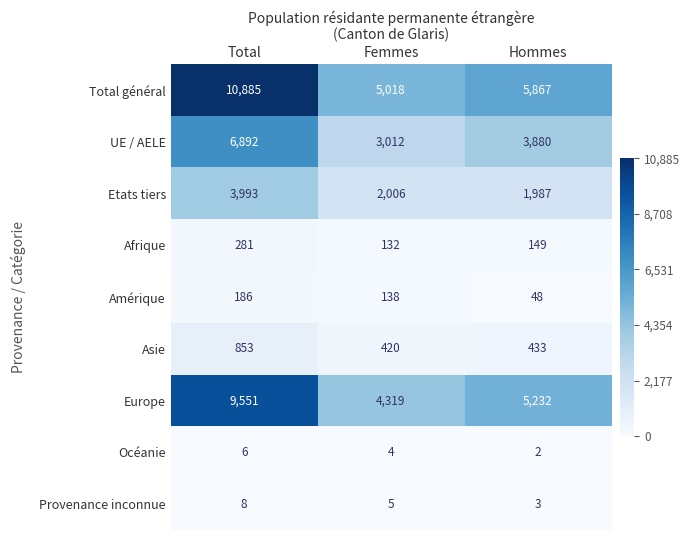

The Océanie series shows 6 at Total. True or false?

True